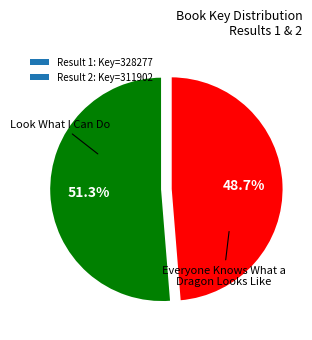

Count the number of slices in the pie.

2